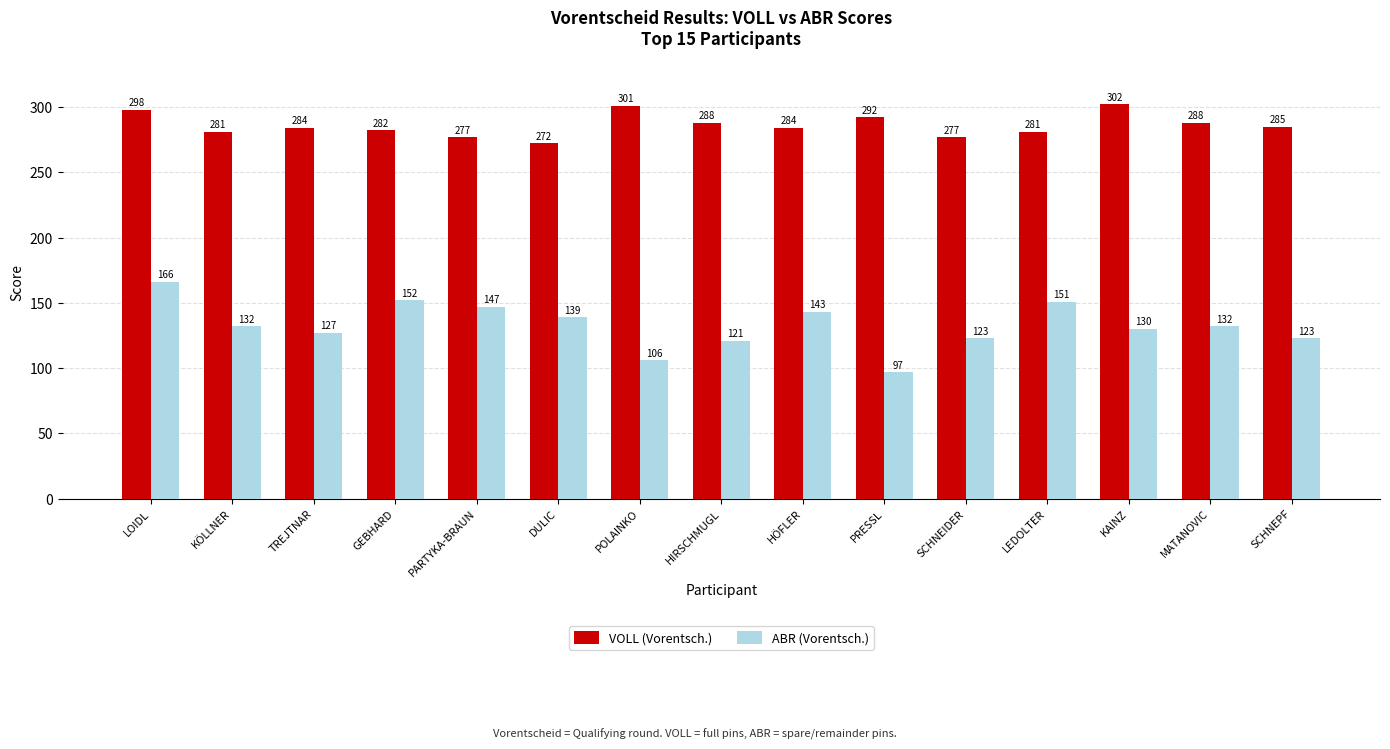

What is the label of the 7th bar from the right?

HÖFLER